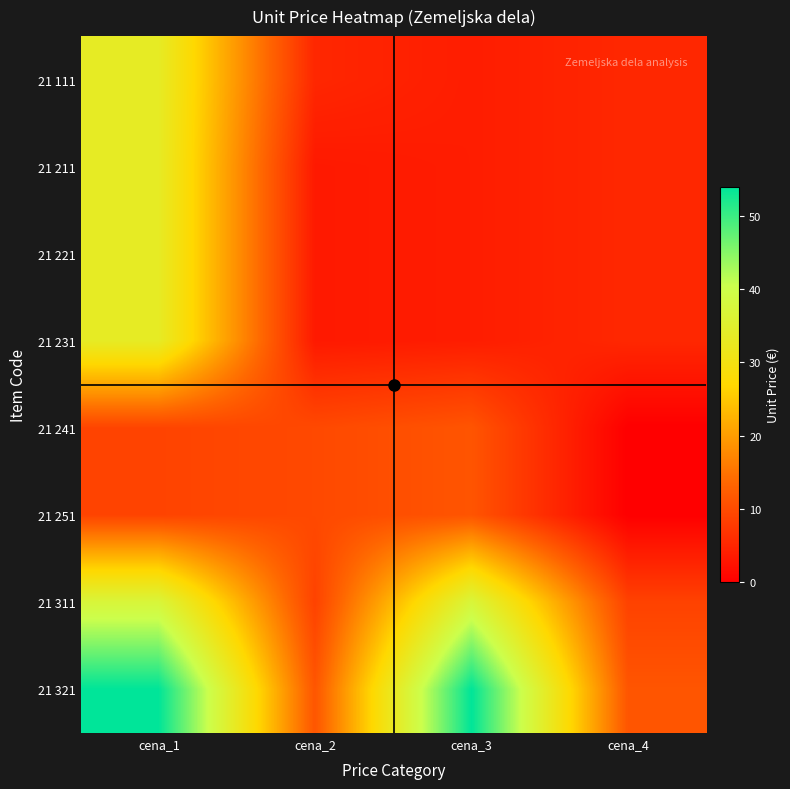

At which category is the sum across all series the highest?

cena_1